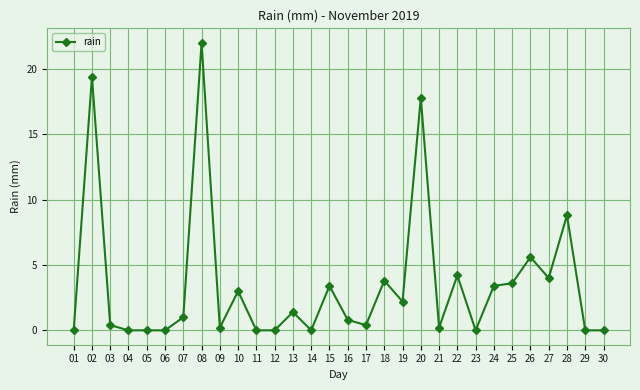

Which has a higher value, 12 or 28?

28